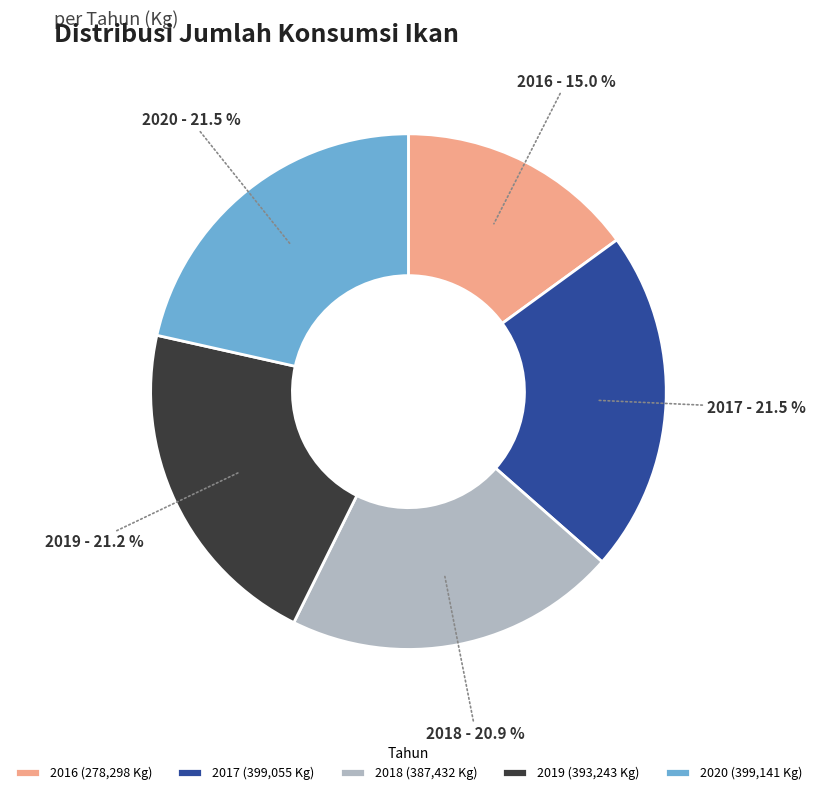

Count the number of slices in the pie.

5